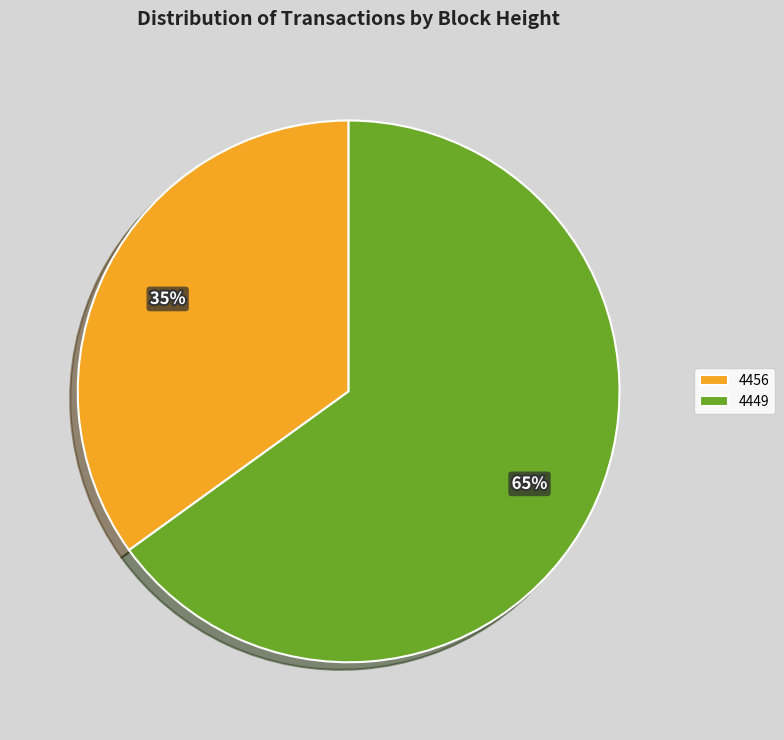

To the nearest percent, what is the combined percentage of 4456 and 4449?

100%